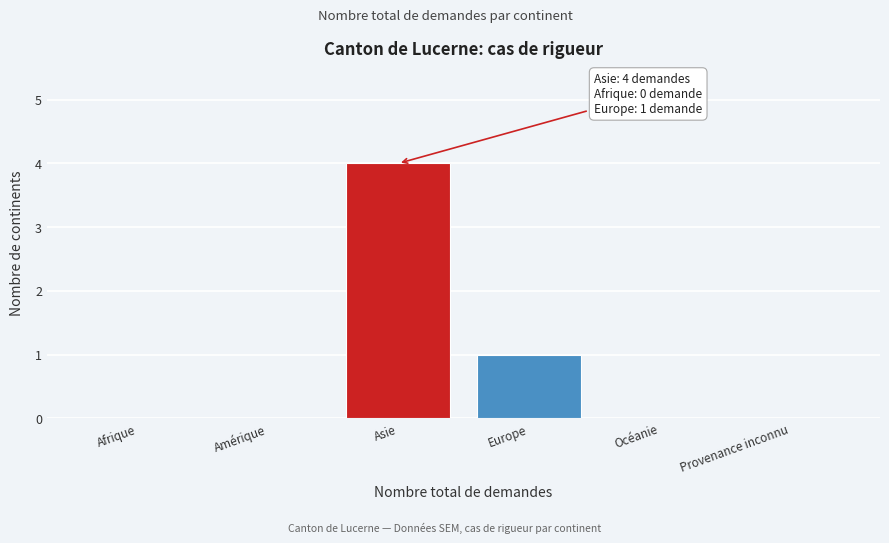

Reading left to right, list all the values displayed in this chart.

Afrique=0	Amérique=0	Asie=4	Europe=1	Océanie=0	Provenance inconnu=0